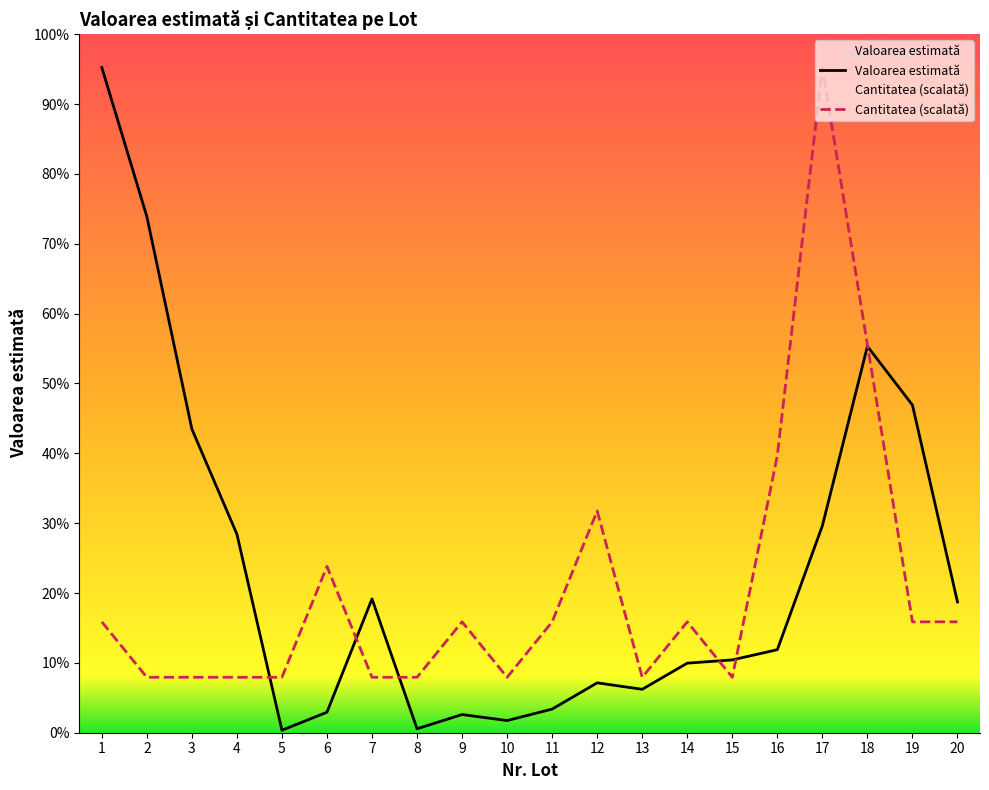

How many intersections are there between Valoarea estimată and Cantitatea?

6